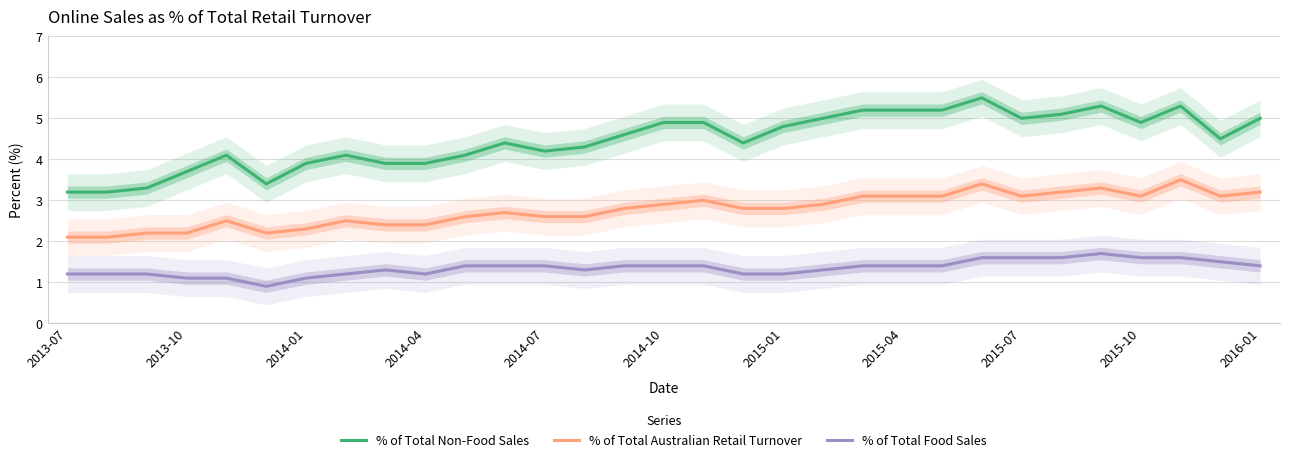

True or false: % of Total Food Sales and % of Total Non-Food Sales intersect in this chart.

False